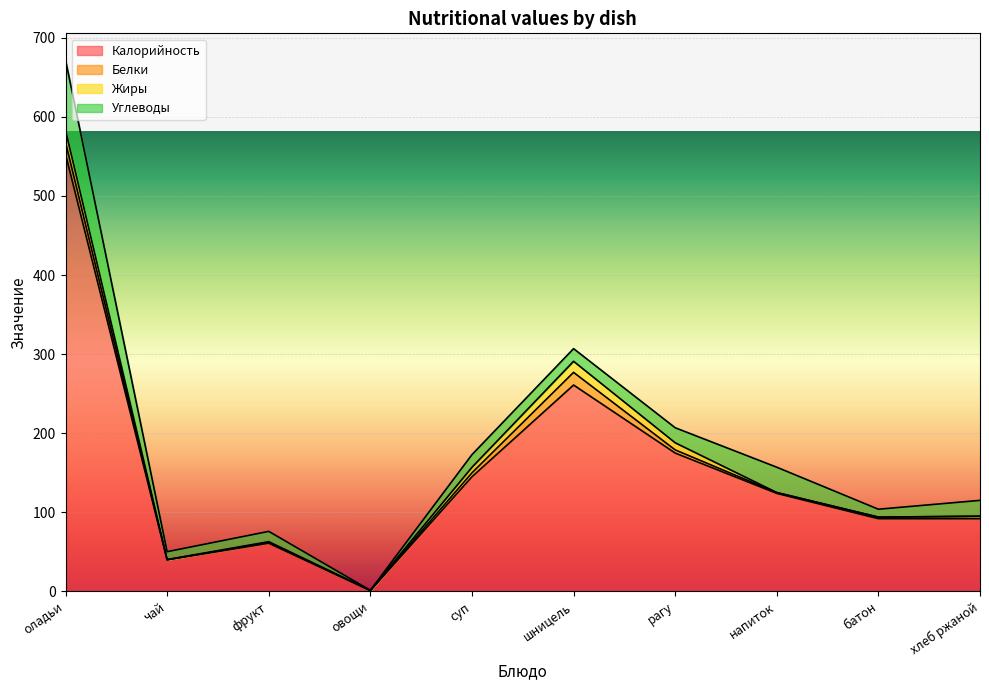

At суп, list the series in order from smallest to largest.

Белки, Жиры, Углеводы, Калорийность